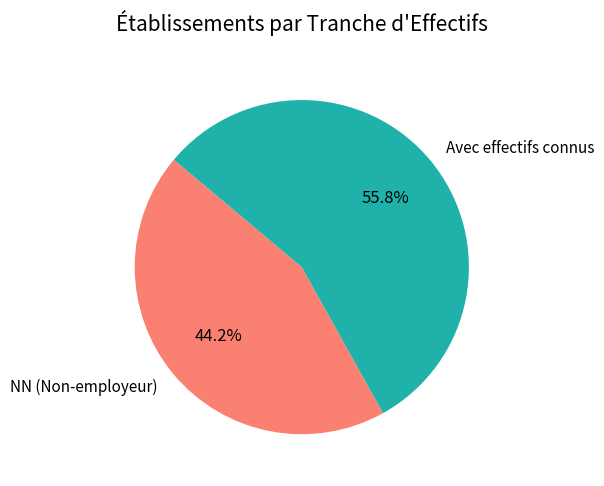

Does Avec effectifs connus account for over 50% of the chart?

Yes